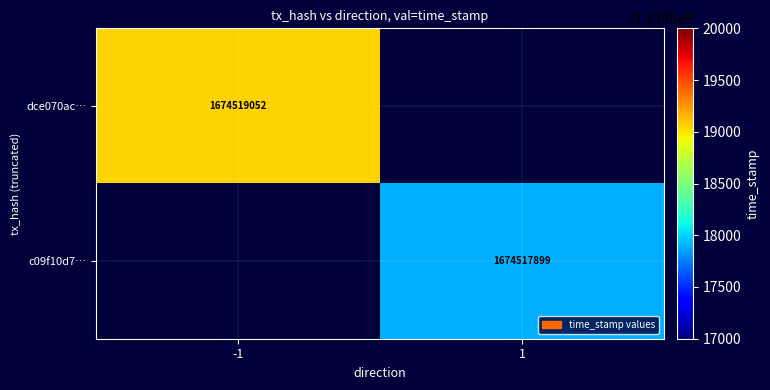

The value of dce070ac… at -1 is 2703139759. True or false?

False